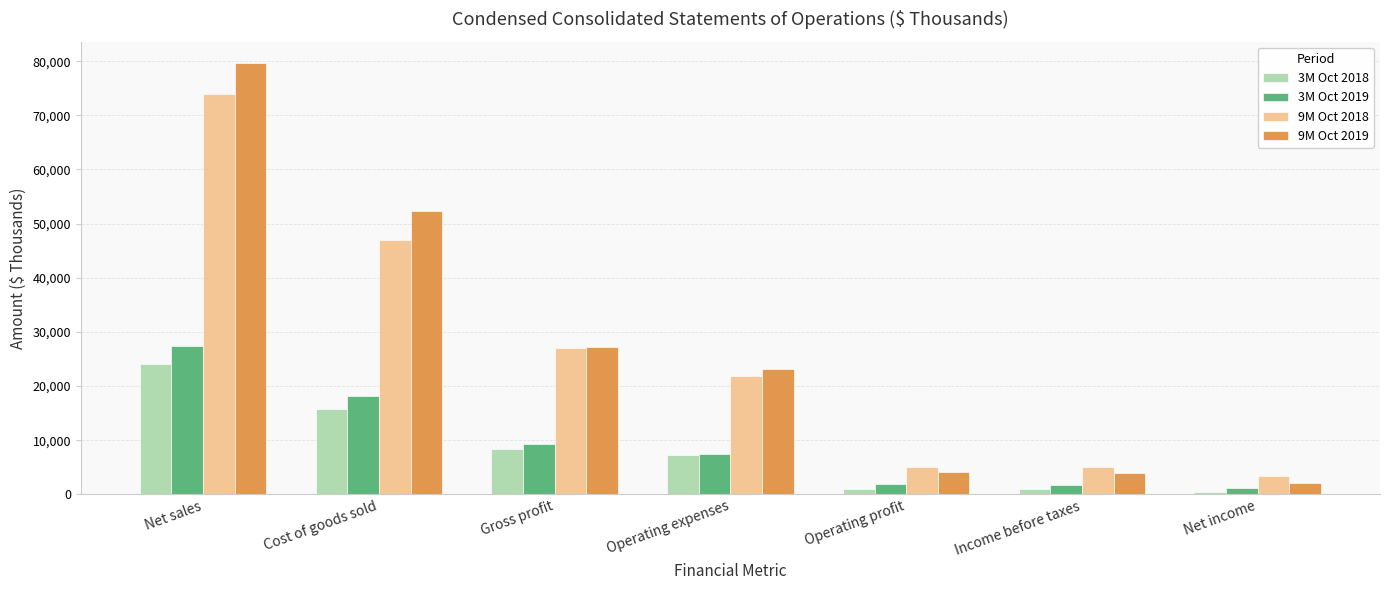

What position from the left is Net income?

7